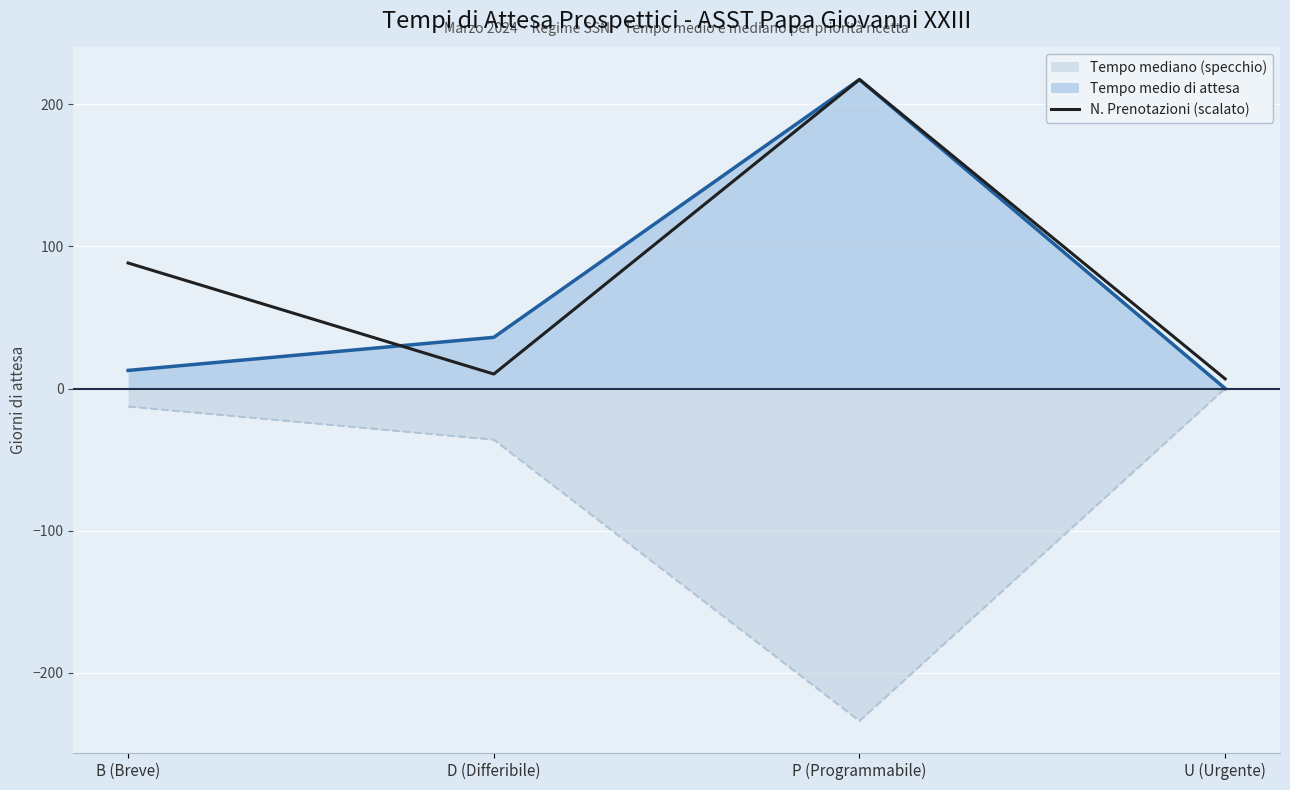

Which has a higher value, U (Urgente) or P (Programmabile)?

P (Programmabile)